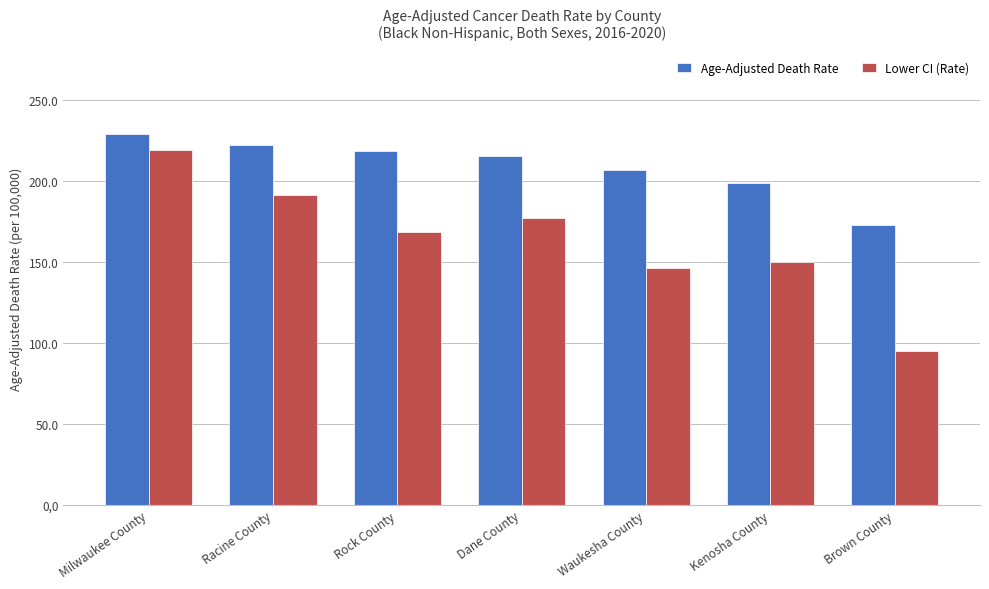

Which category has the lowest value in the Lower CI (Rate) series?

Brown County